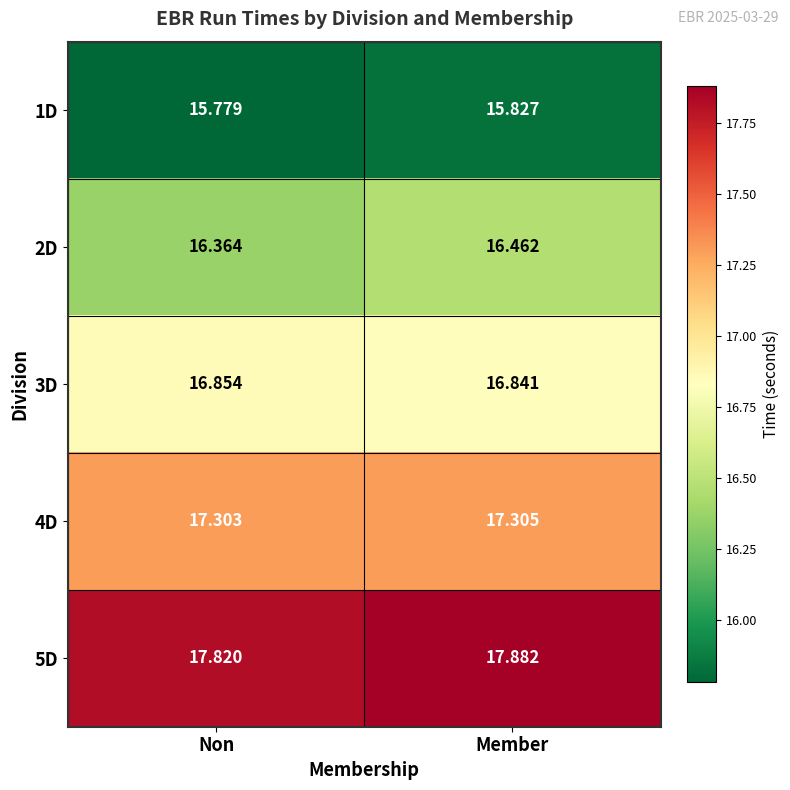

At which label is 4D closest to 17?

Non